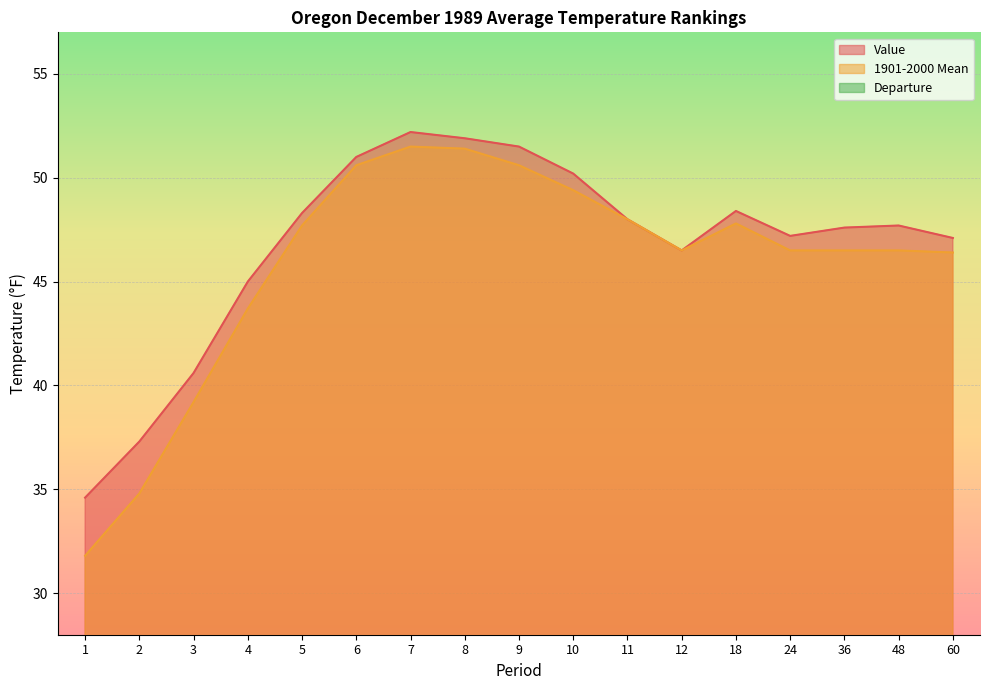

True or false: Value has more than 2 points higher than both neighbors.

True